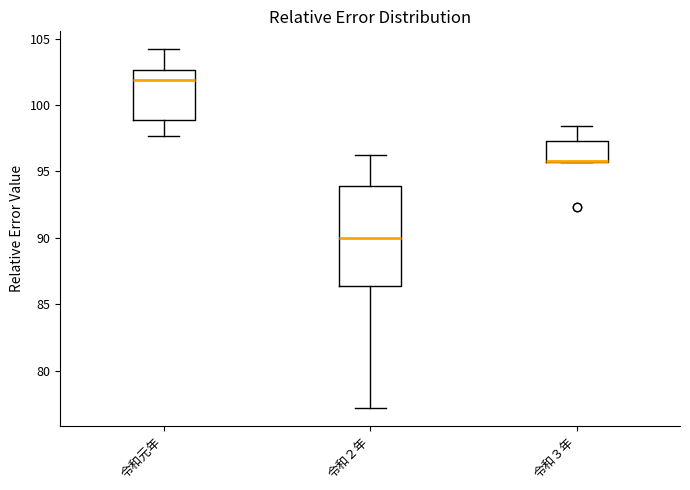

Which box is the tallest, from its lower edge to its upper edge?

令和２年